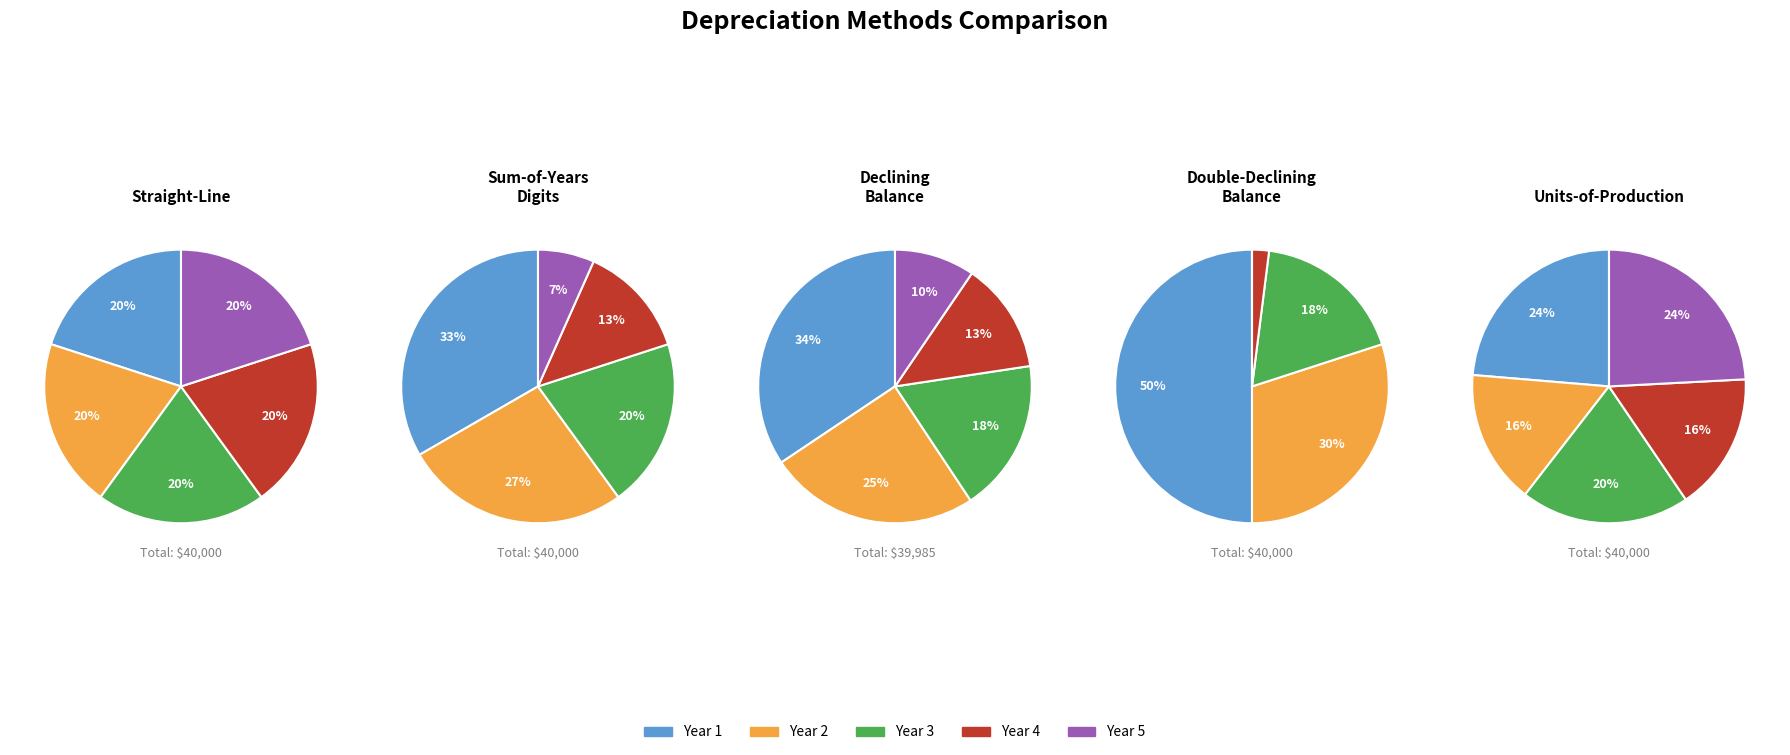

What percentage is NOT represented by Year 5?

80.0%